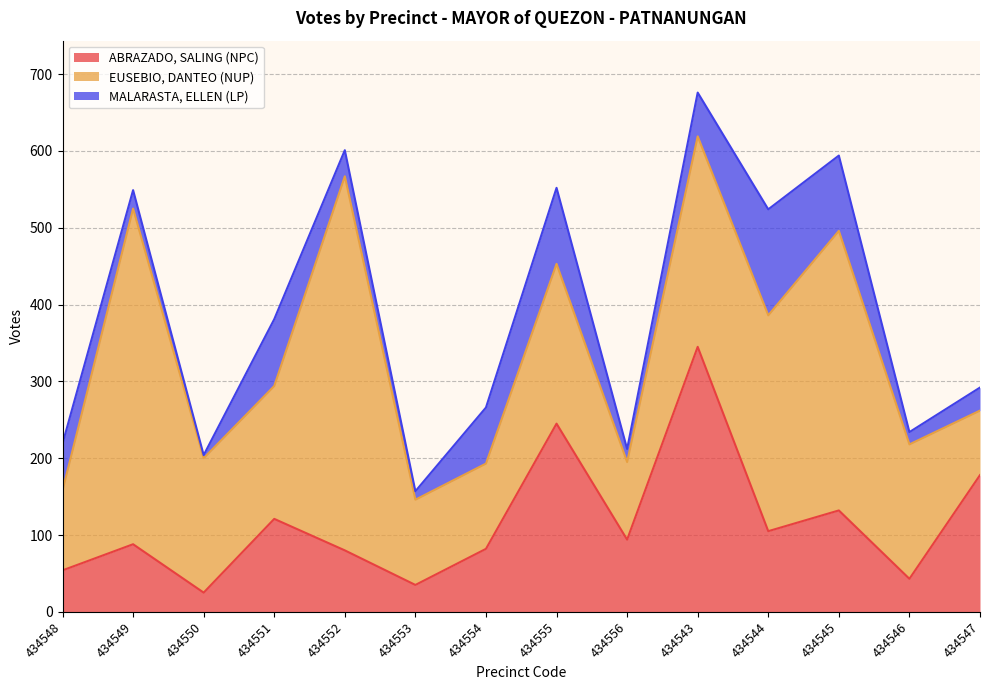

What is the lowest value of the MALARASTA, ELLEN (LP) series?

4